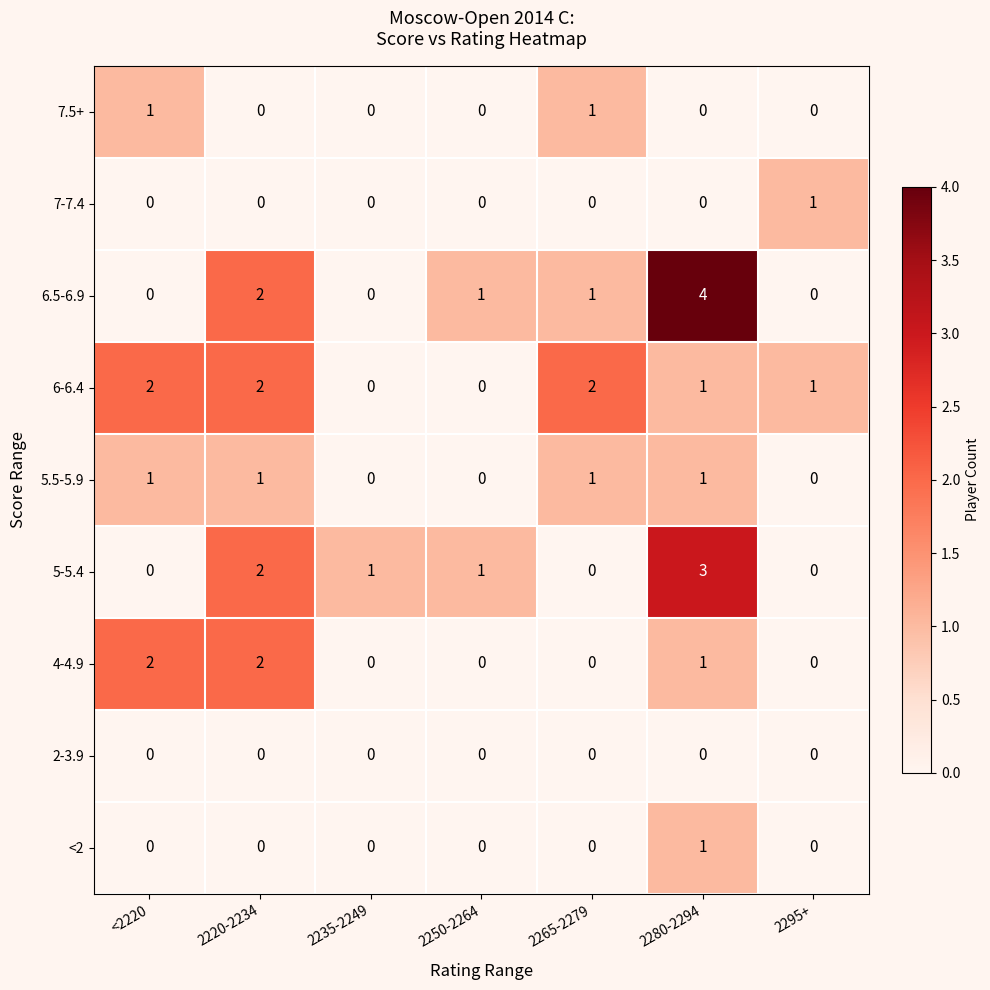

At which label is 6.5-6.9 closest to 2?

2220-2234